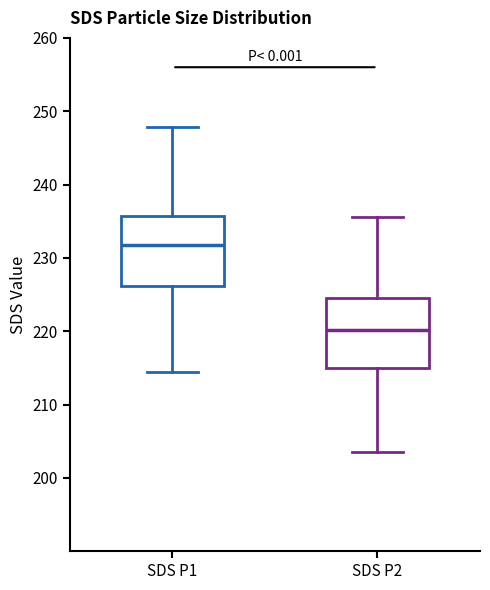

Which box has the lowest median line?

SDS P2